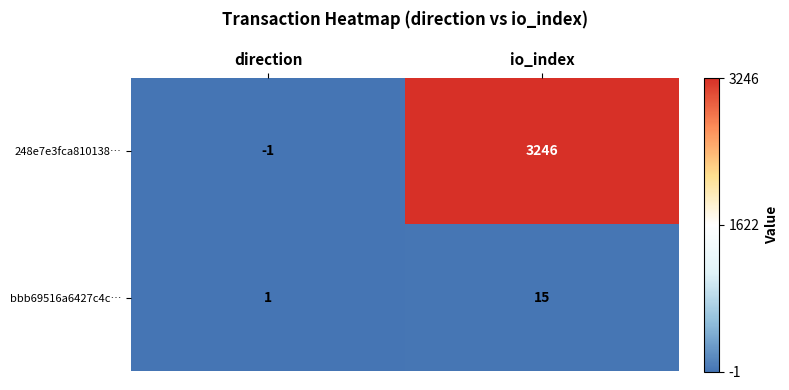

True or false: bbb69516a6427c4c… has a value of 1 at direction.

True